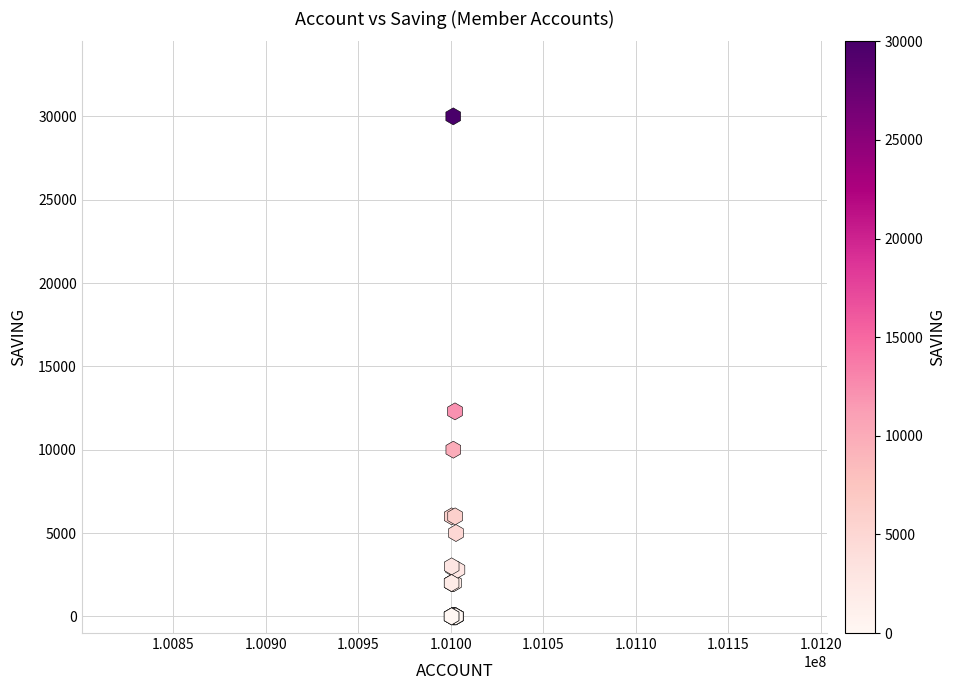

What Y value in the scatter plot is closest to 15000?

12300